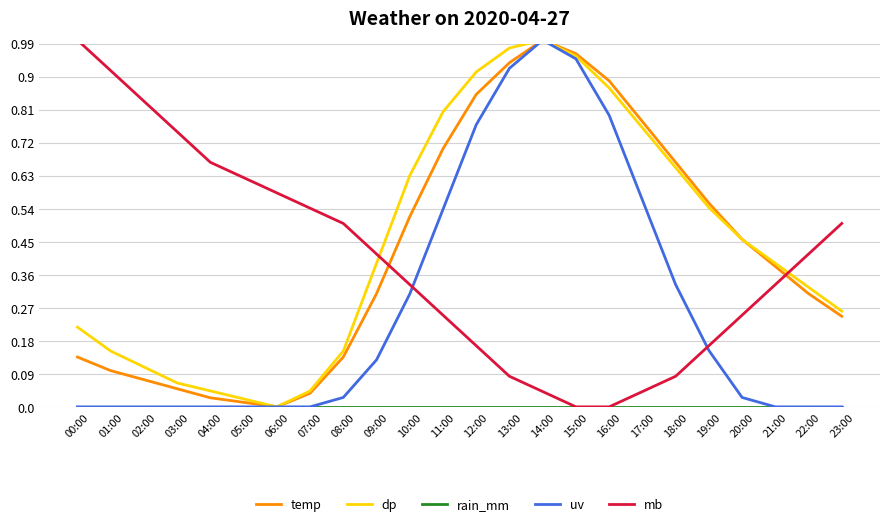

What are all the series names shown in the legend?

temp, dp, rain_mm, uv, mb